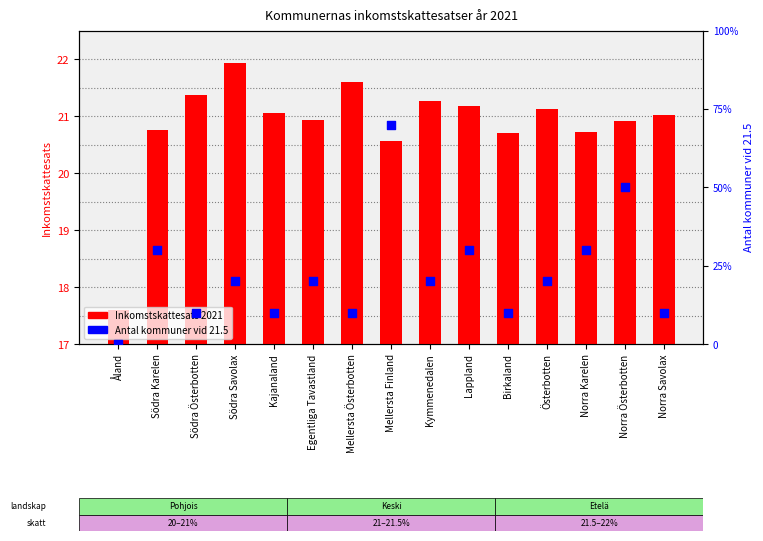

Which series has the largest total across all categories?

Inkomstskattesats 2021